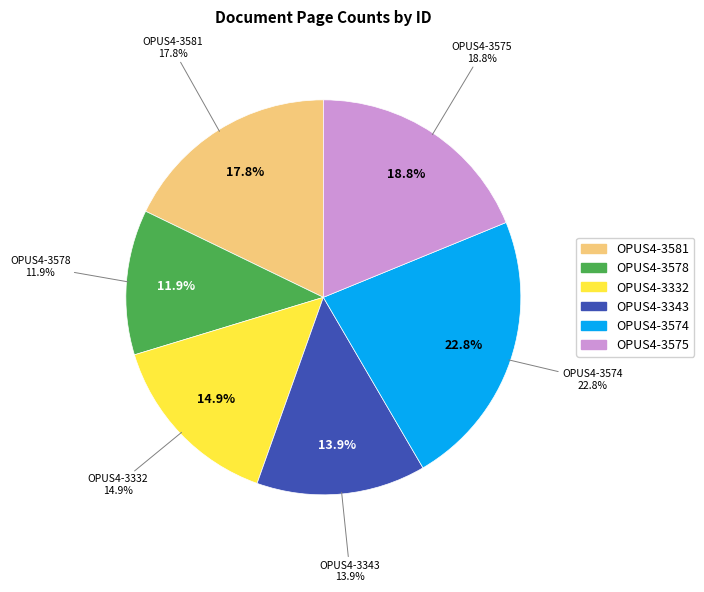

What is the total percentage of OPUS4-3575 and OPUS4-3578?

30.7%